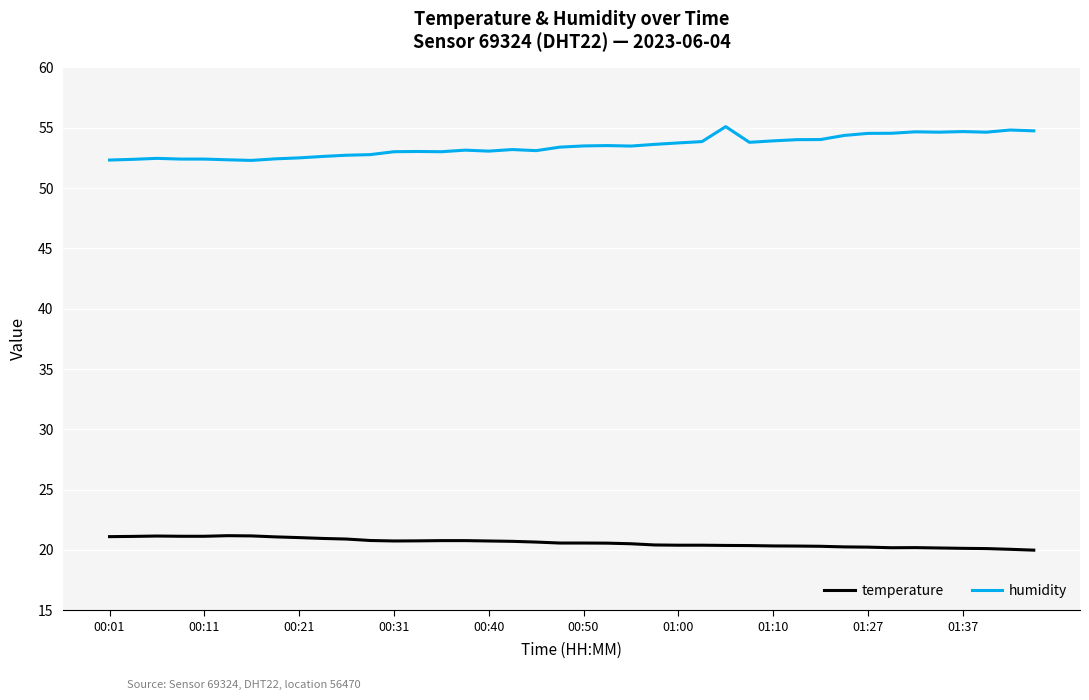

True or false: temperature and humidity cross at least once.

False